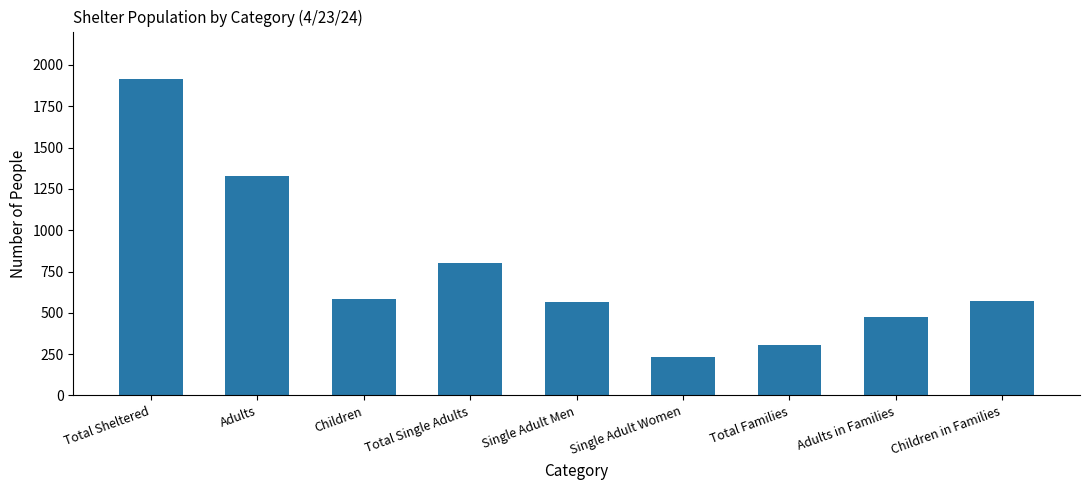

At which category does the chart reach its minimum across all series?

Single Adult Women